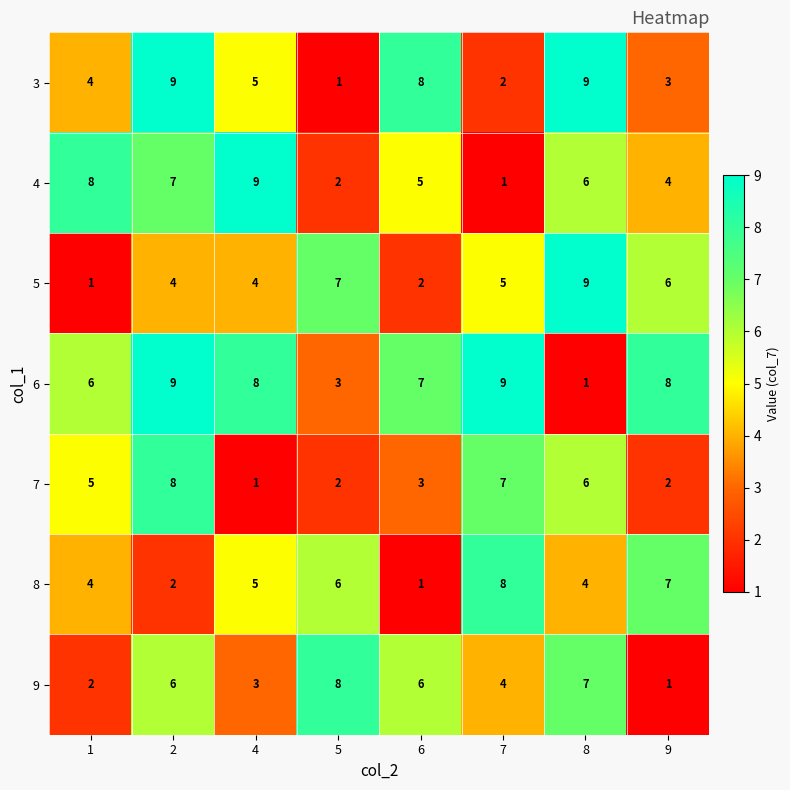

What is the difference between the second highest and second lowest values in the 6 series?

6